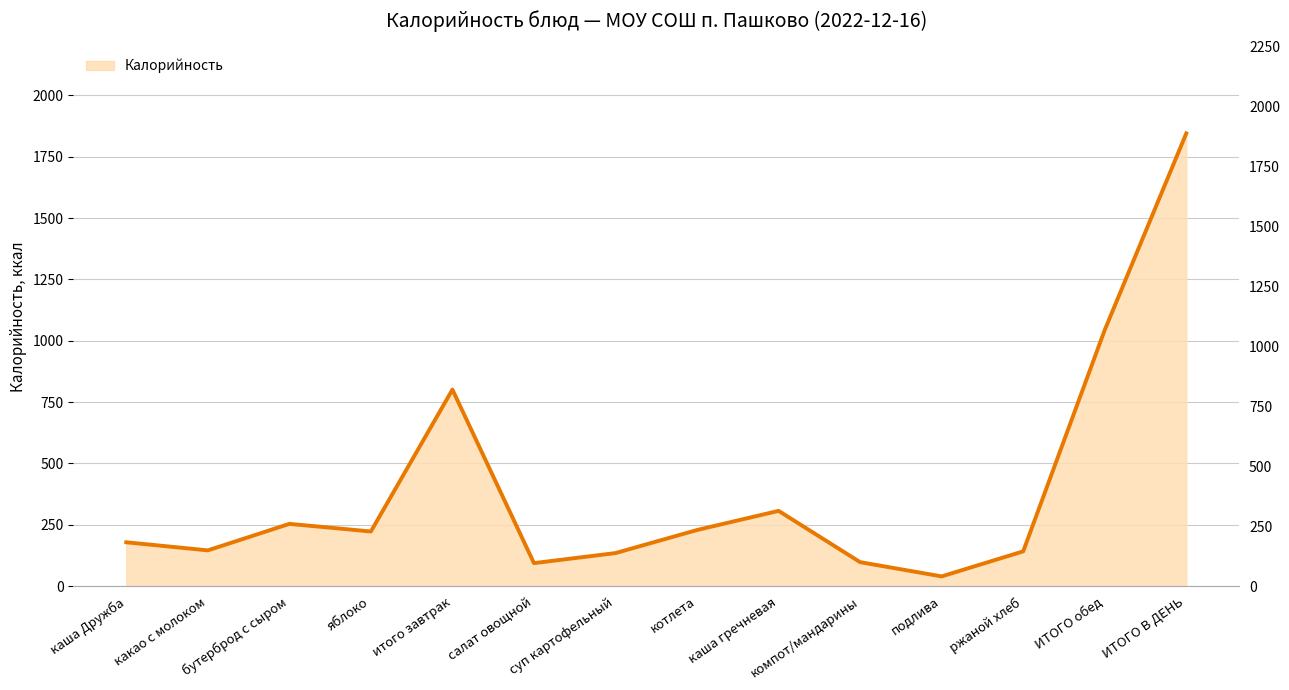

List the labels in order of value, smallest first.

подлива, салат овощной, компот/мандарины, суп картофельный, ржаной хлеб, какао с молоком, каша Дружба, яблоко, котлета, бутерброд с сыром, каша гречневая, итого завтрак, ИТОГО обед, ИТОГО В ДЕНЬ